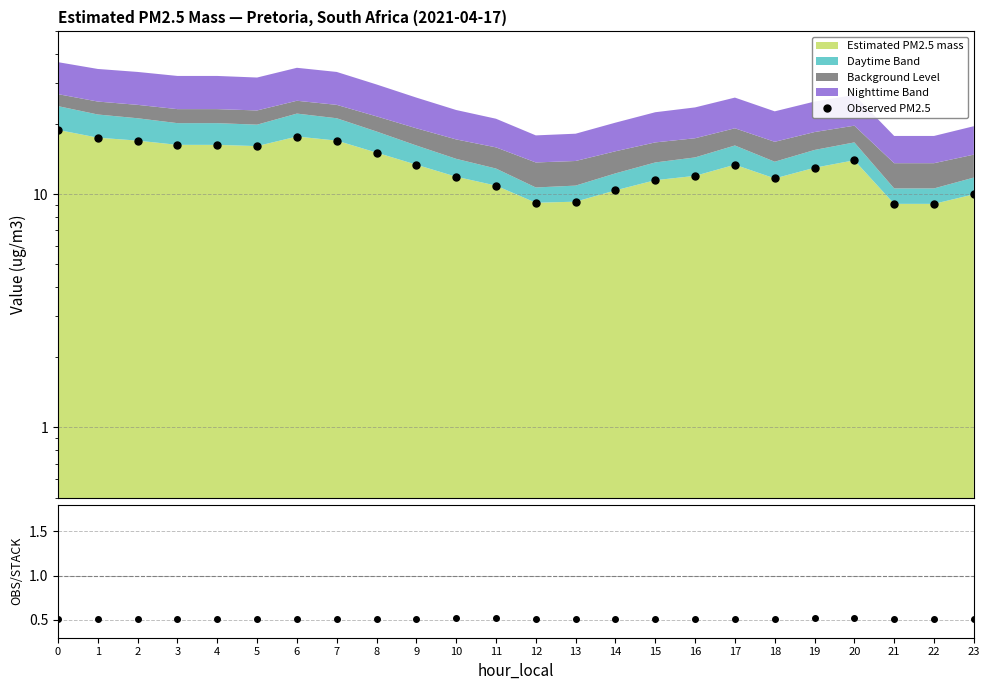

Reading left to right, list all the values displayed in this chart.

Observed PM2.5: 0=18.9	1=17.5	2=17.0	3=16.3	4=16.3	5=16.1	6=17.7	7=17.0	8=15.1	9=13.4	10=11.9	11=10.9	12=9.2	13=9.3	14=10.4	15=11.5	16=12.0	17=13.4	18=11.7	19=13.0	20=14.0	21=9.1	22=9.1	23=10.0
Obs / Stack: 0=0.5	1=0.5	2=0.5	3=0.5	4=0.5	5=0.5	6=0.5	7=0.5	8=0.5	9=0.5	10=0.5	11=0.5	12=0.5	13=0.5	14=0.5	15=0.5	16=0.5	17=0.5	18=0.5	19=0.5	20=0.5	21=0.5	22=0.5	23=0.5